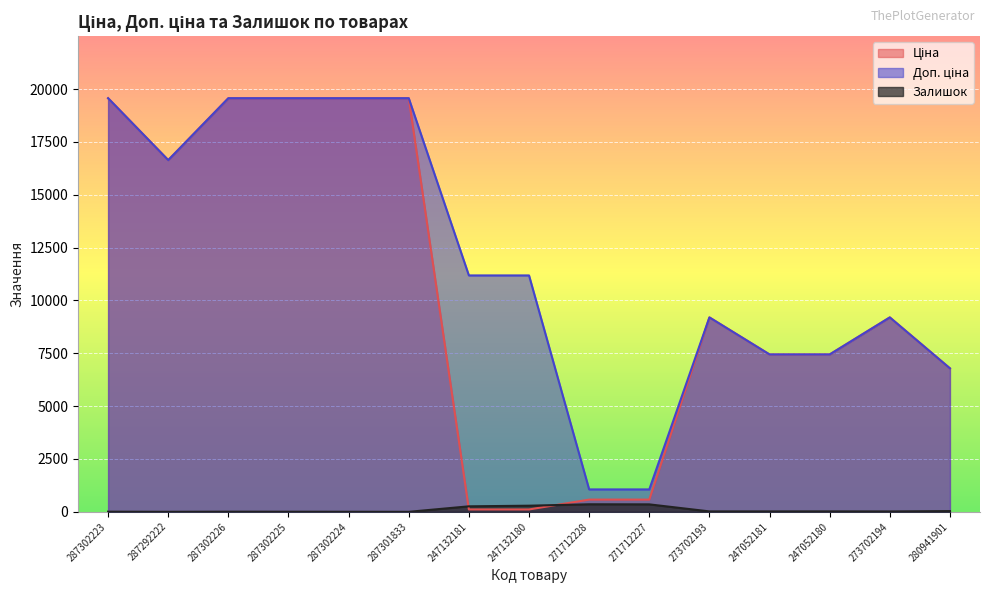

How many categories are shown in the chart?

15